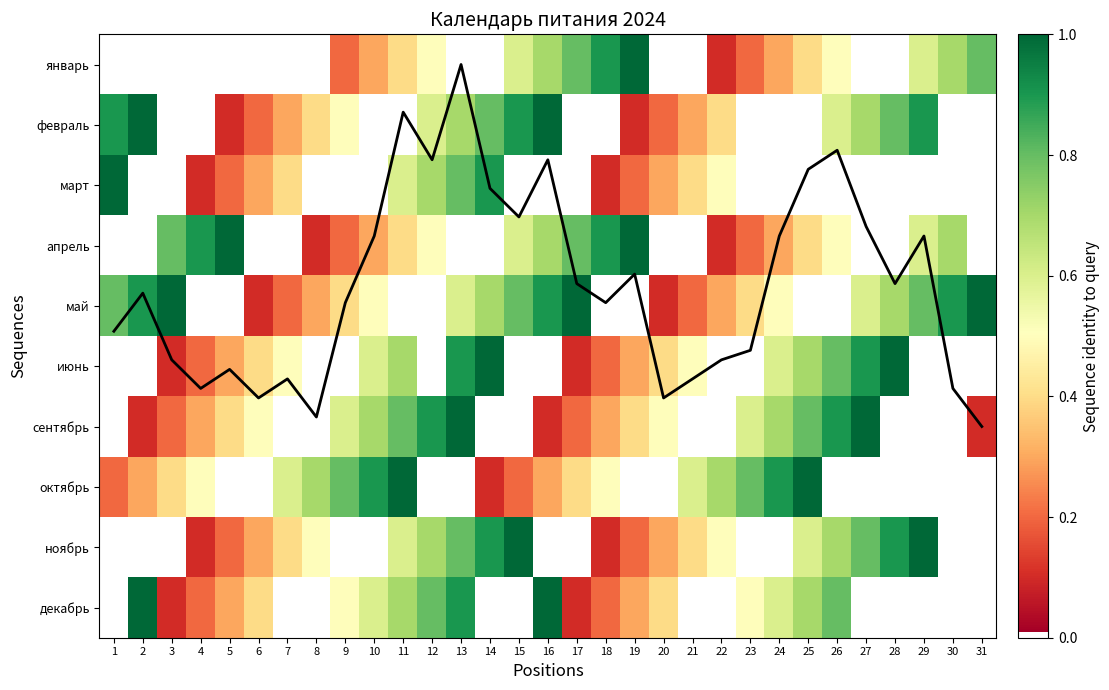

How many distinct data groups are displayed?

11